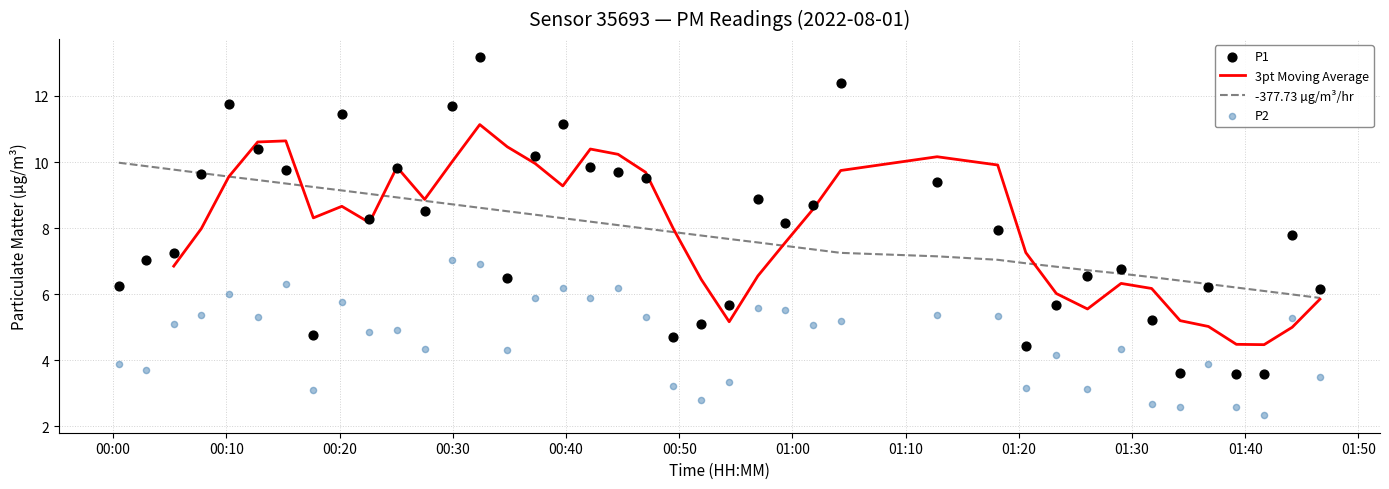

Which series has the largest Y range (max minus min)?

P1